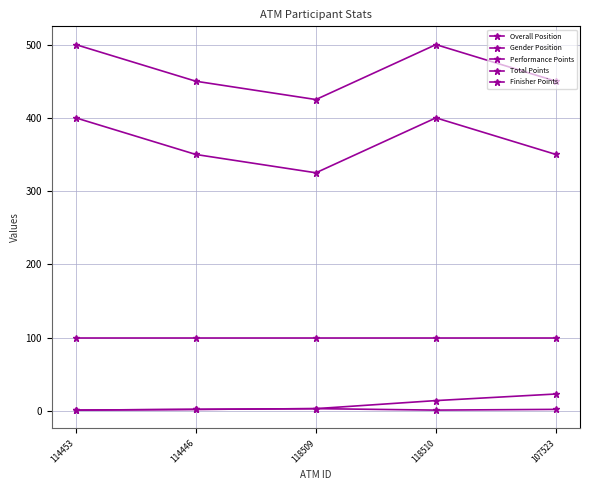

Is this an area chart (filled region under the line)?

No